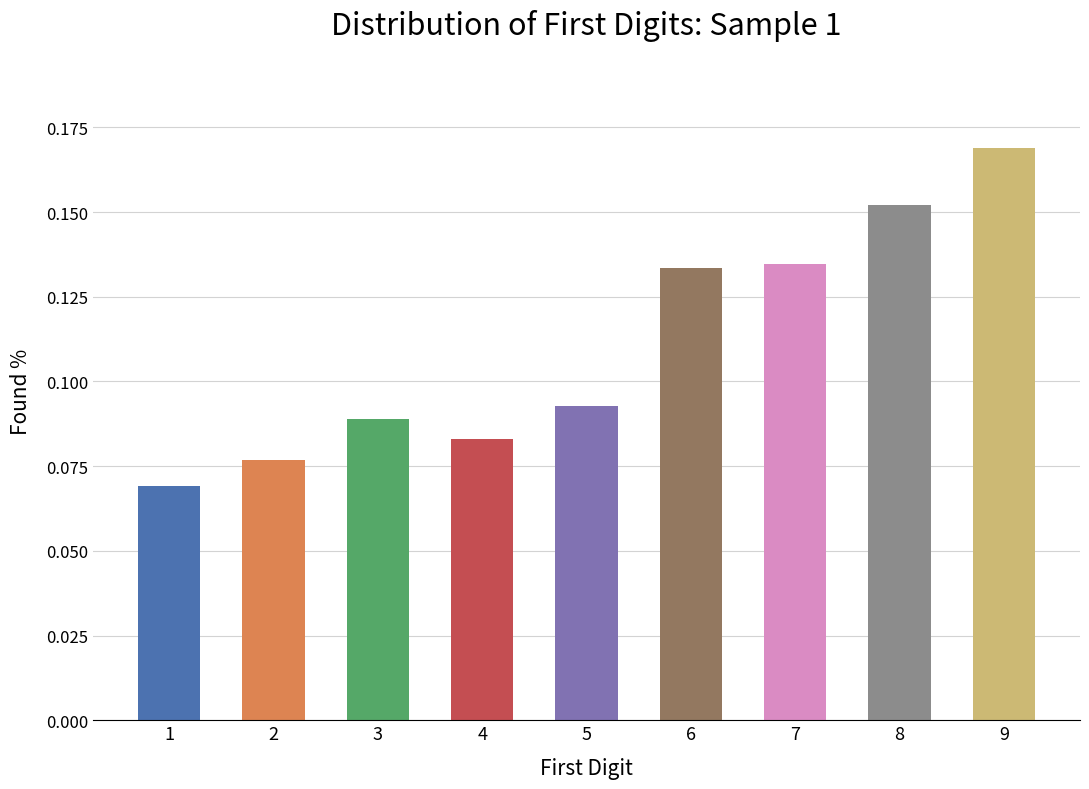

What is the sum of all values?

1.0